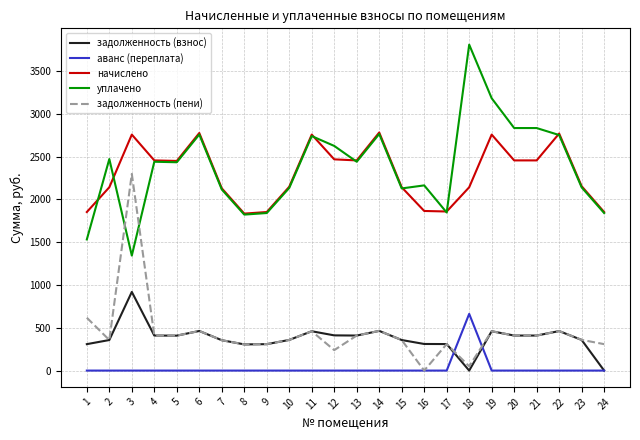

What is the difference between the highest and lowest values at 4?

2456.2